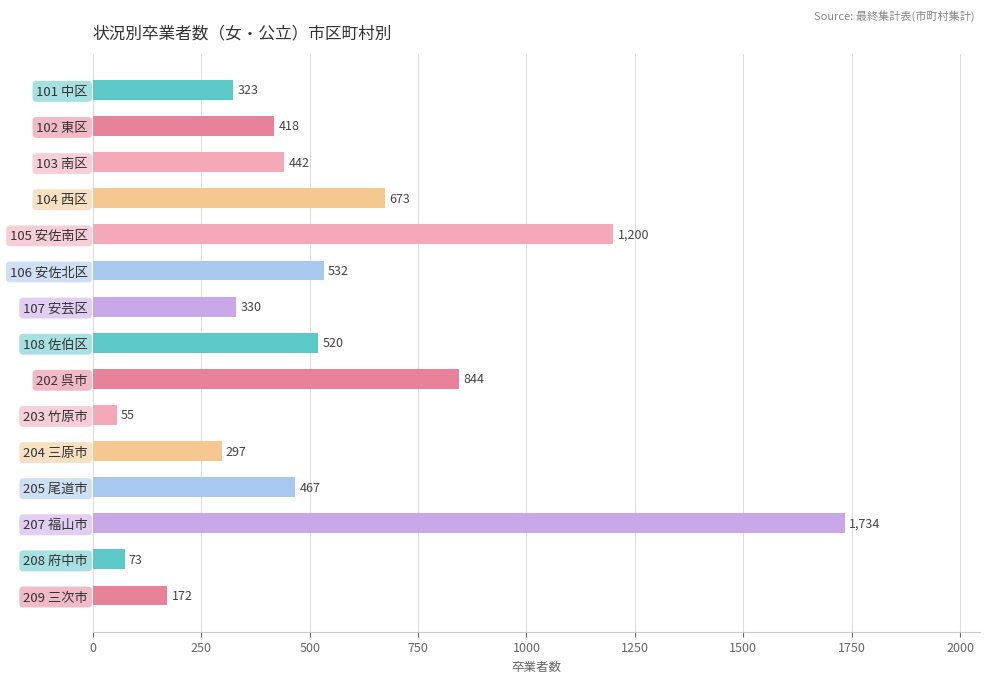

The chart shows a value of 1945 at 105 安佐南区. True or false?

False